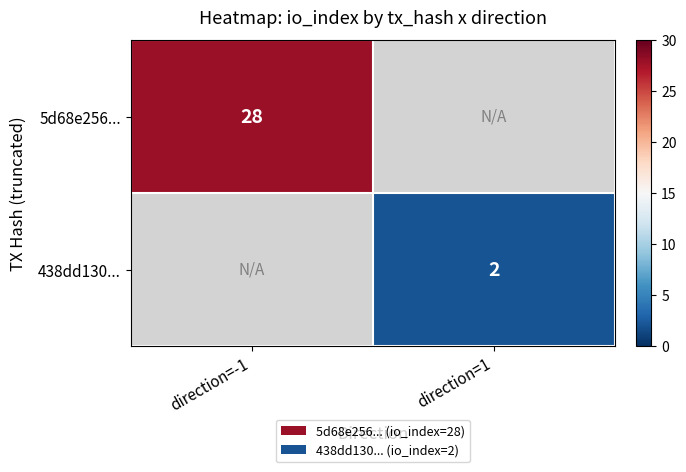

The value of 5d68e256... at direction=-1 is 50. True or false?

False